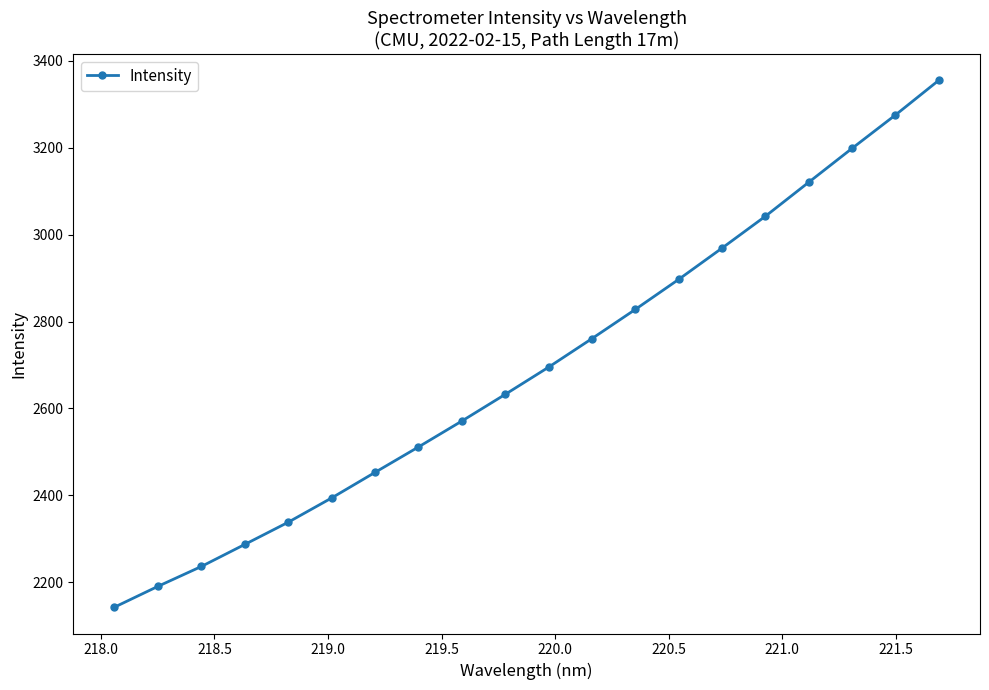

What is the sum of all values?

53898.0